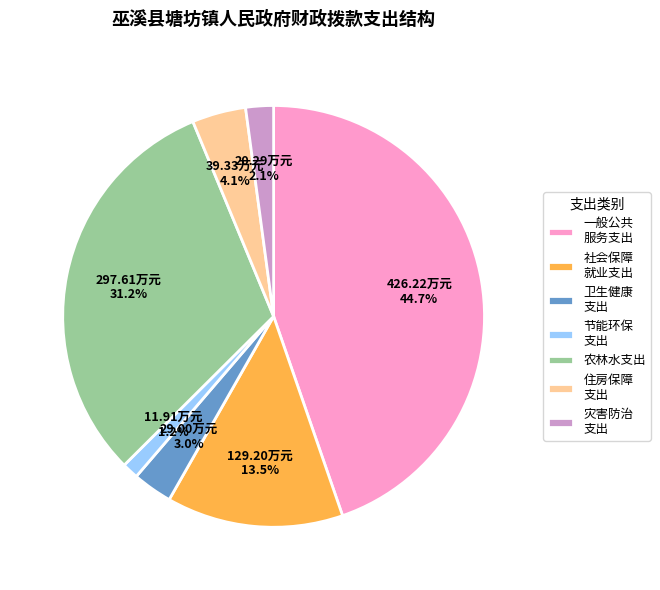

Is the sum of 灾害防治 支出 and 卫生健康 支出 greater than half?

No